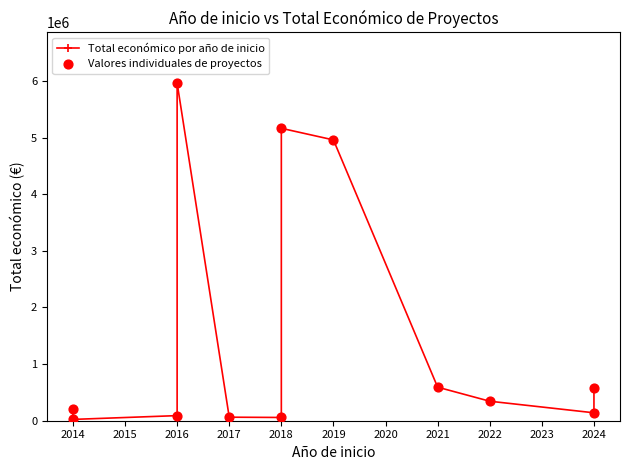

At which category is the sum across all series the highest?

2016